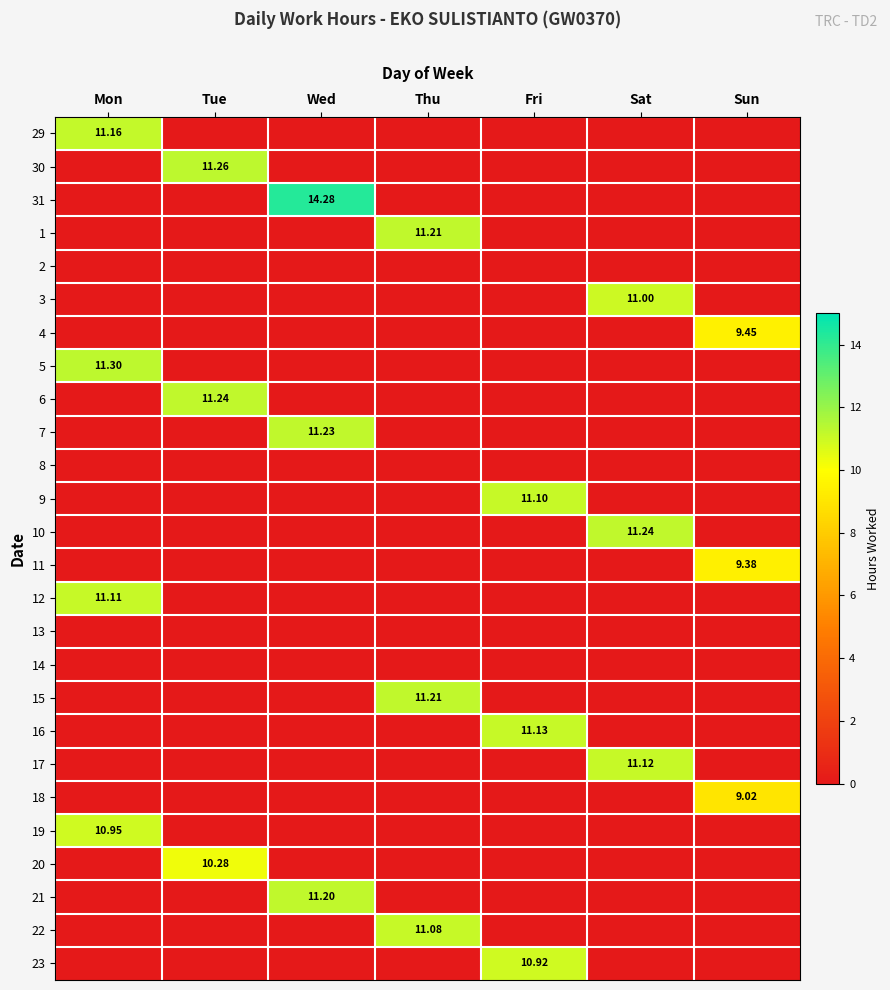

At which label is 5 closest to 5?

Tue